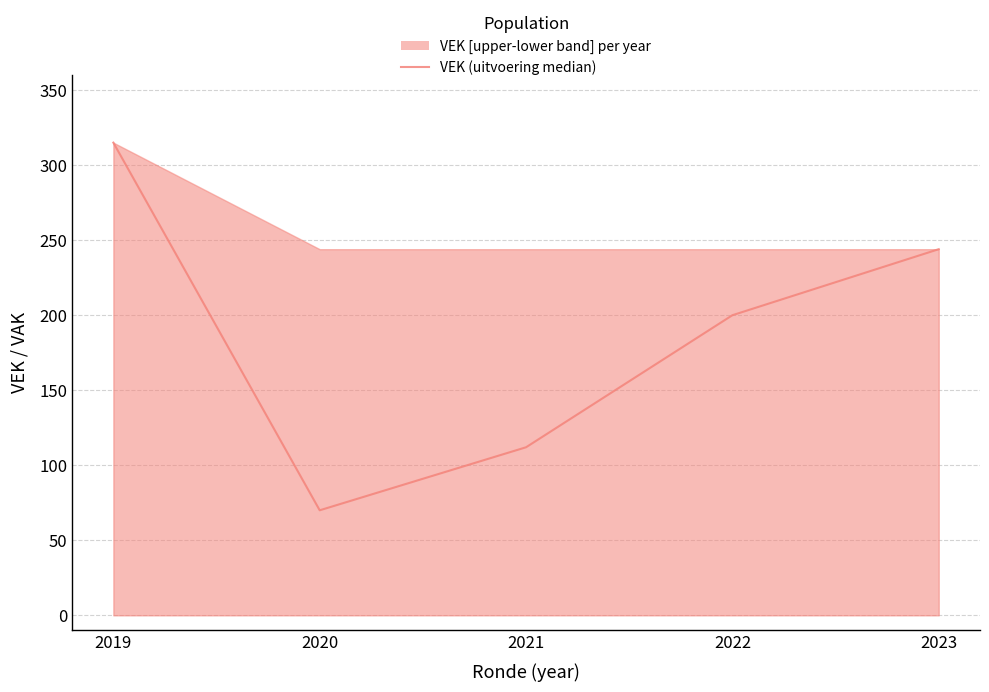

How many lines are shown in the chart?

1